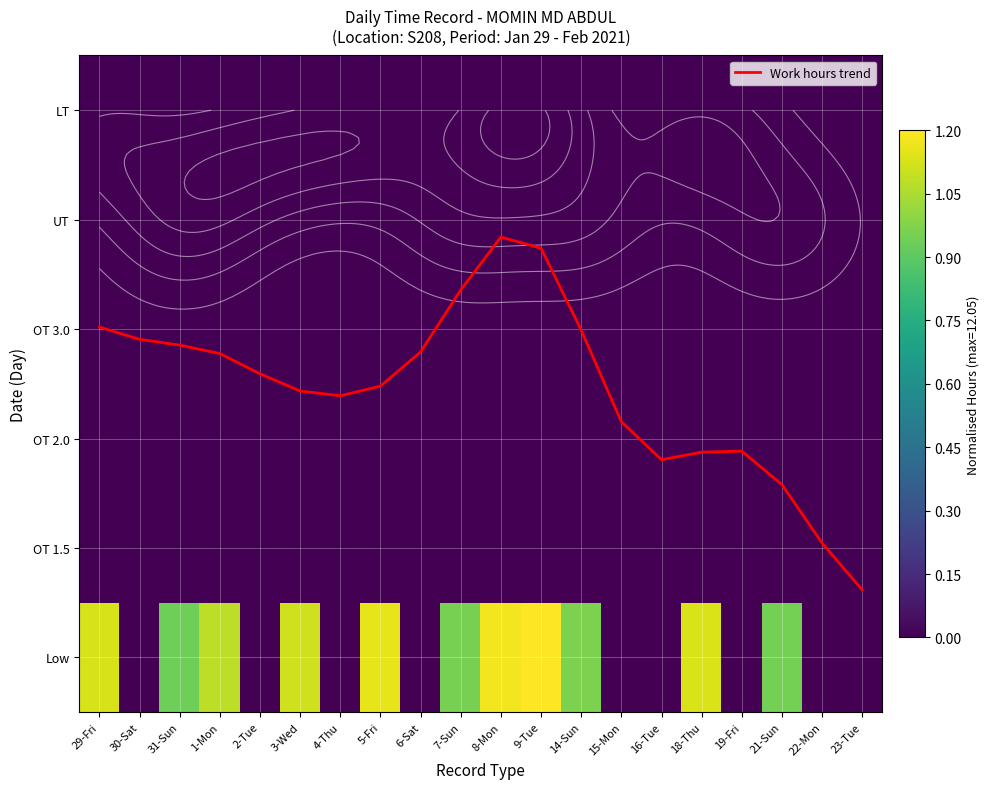

Between 21-Sun and 19-Fri, which is larger?

19-Fri